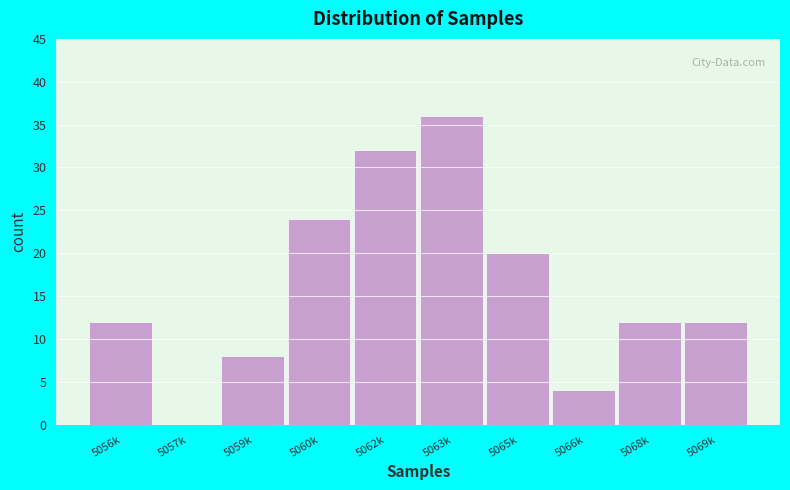

Reading left to right, transcribe all the data shown in this chart.

5056k=12	5057k=0	5059k=8	5060k=24	5062k=32	5063k=36	5065k=20	5066k=4	5068k=12	5069k=12